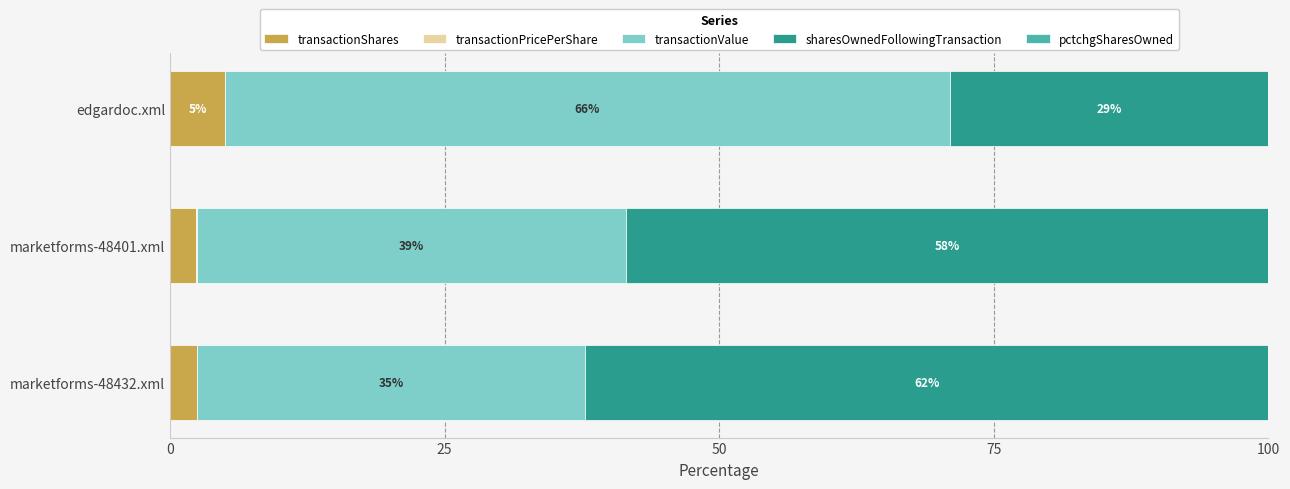

Which category has the highest value in the transactionShares series?

edgardoc.xml